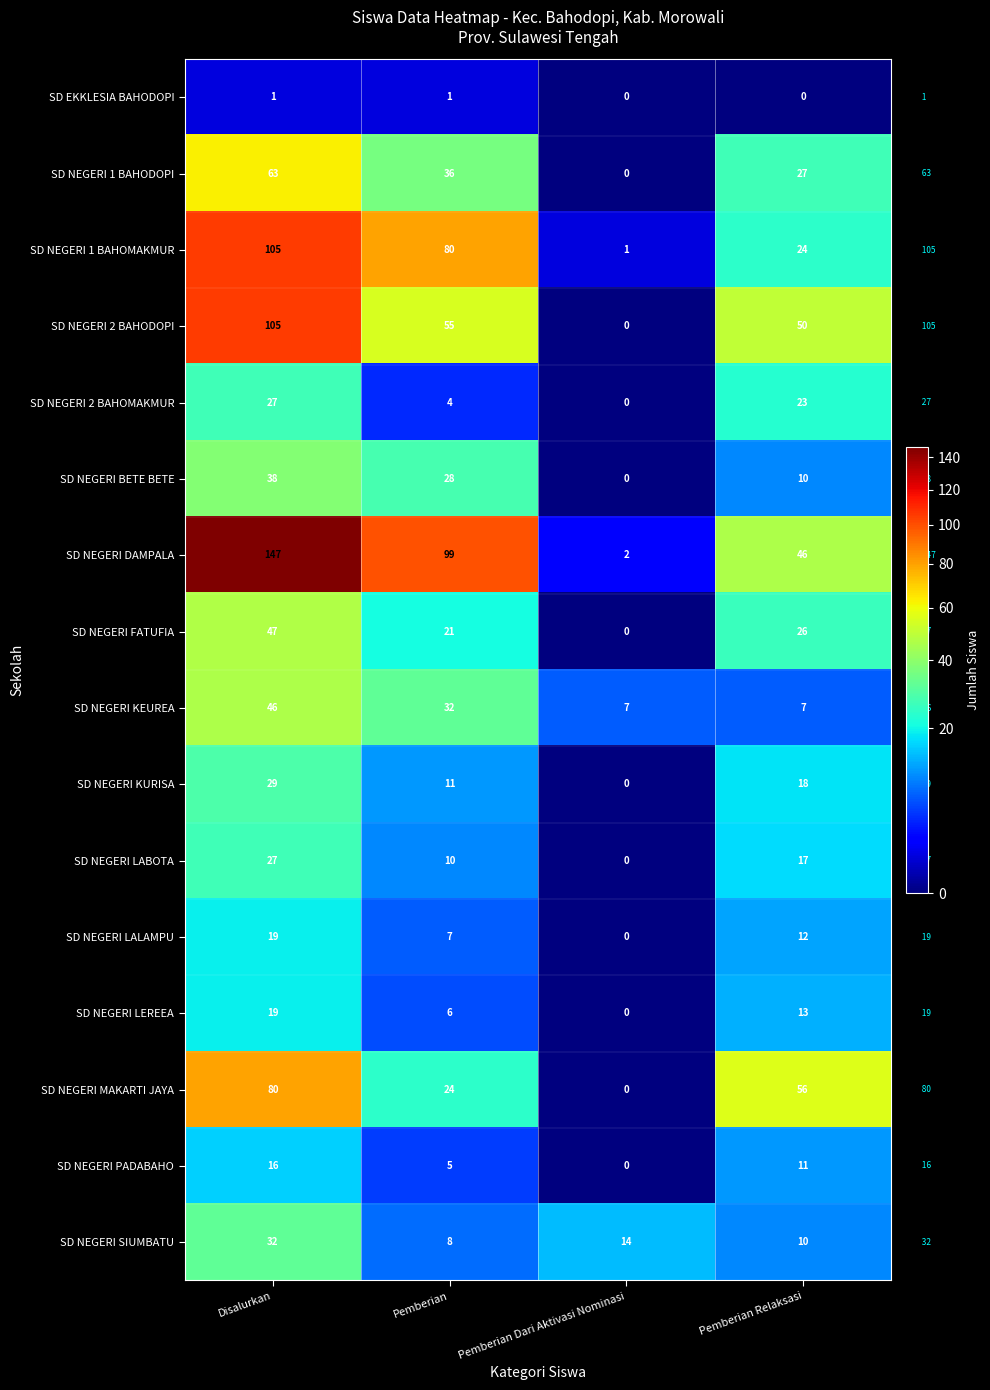

How many series are shown in this chart?

16